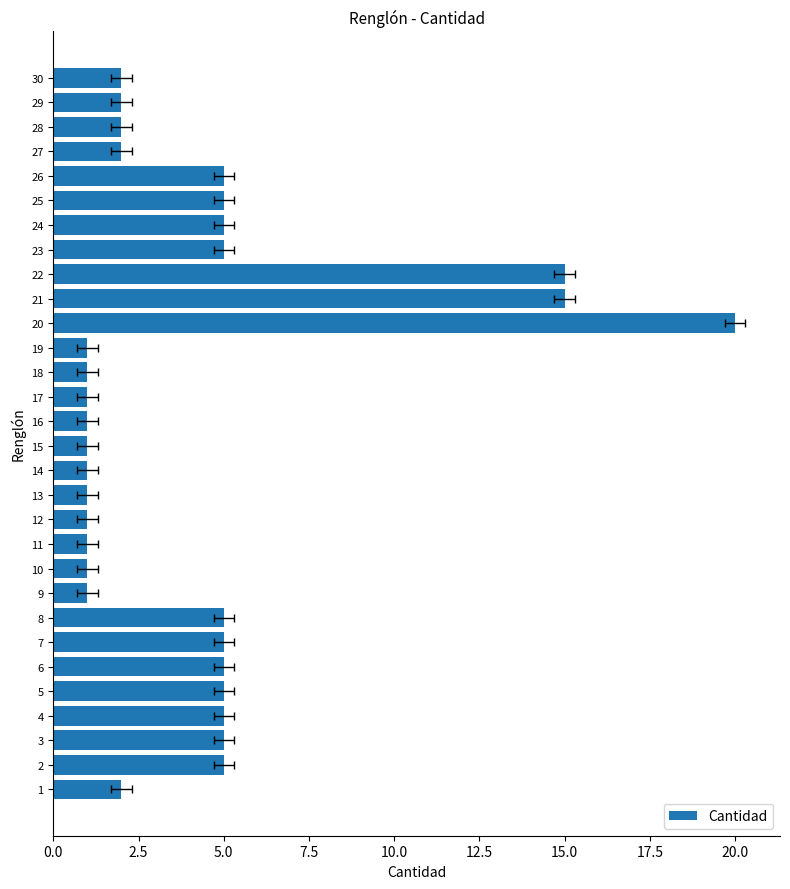

Which has a higher value, 12 or 29?

29